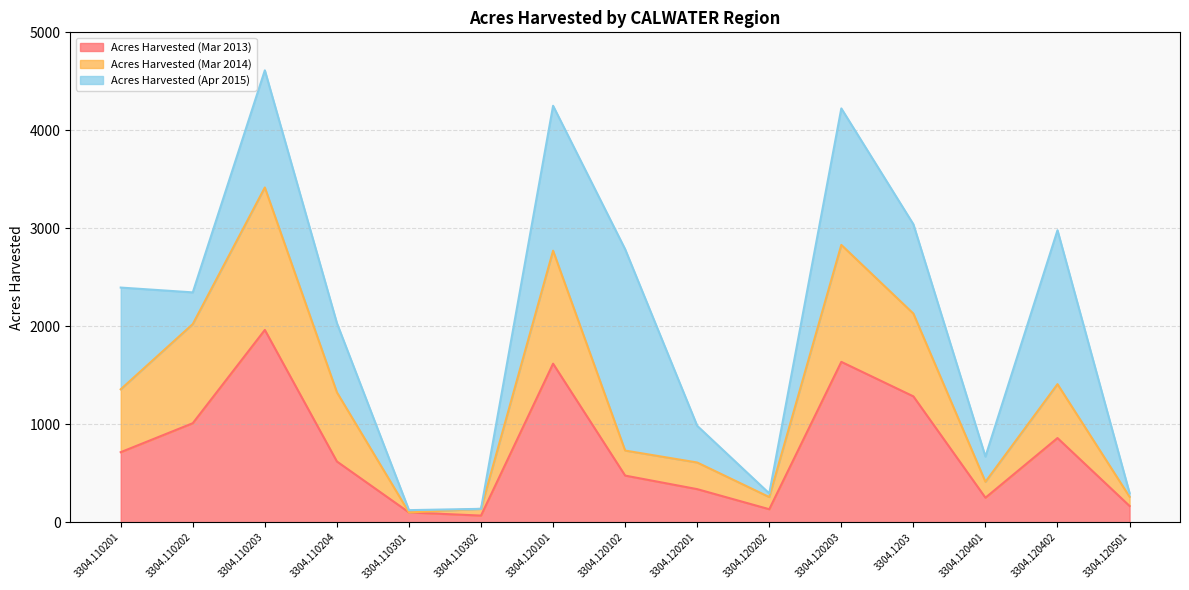

What is the maximum value for Acres Harvested (Mar 2013)?

1963.4